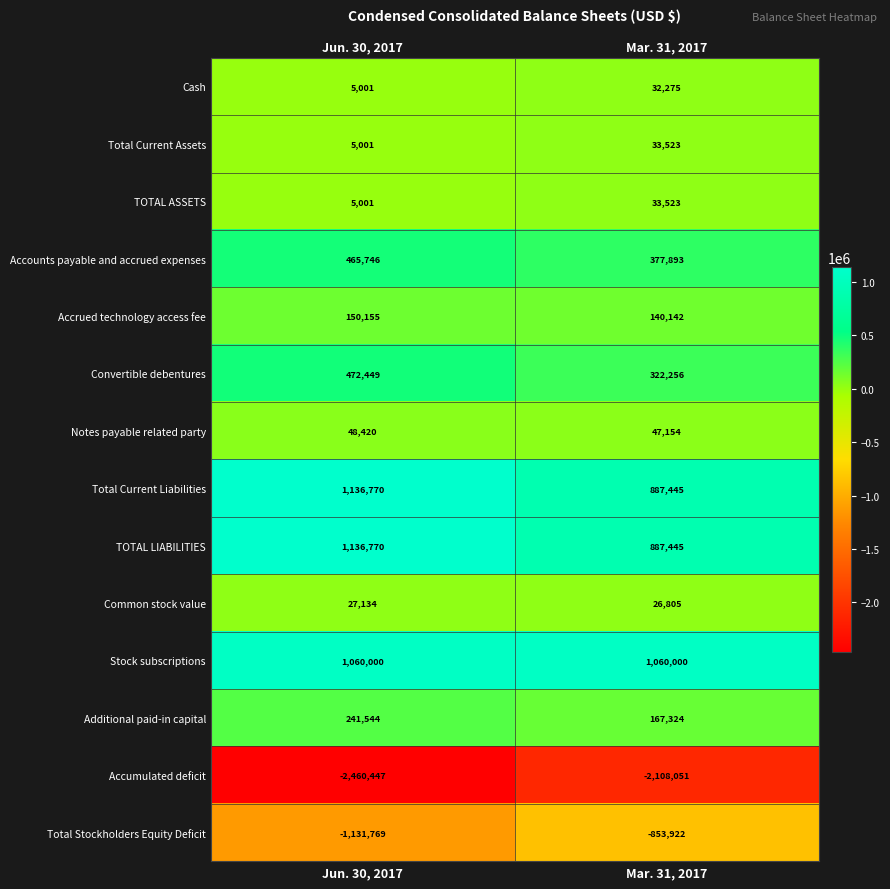

What is the difference between the maximum and minimum values in the Accumulated deficit series?

352396